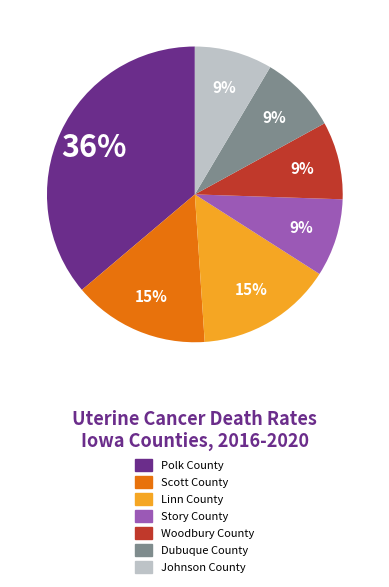

To the nearest percent, what is the average slice percentage?

14%